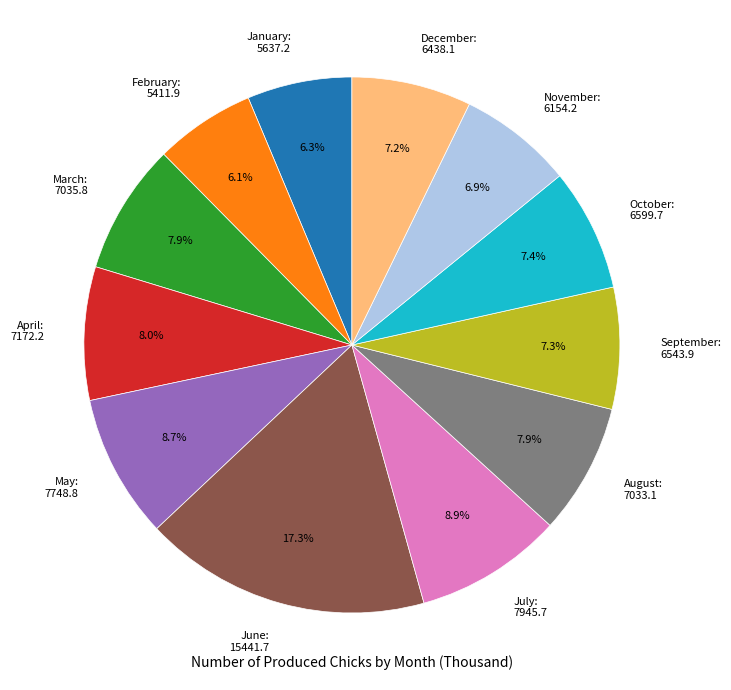

Does any single category account for the majority?

No